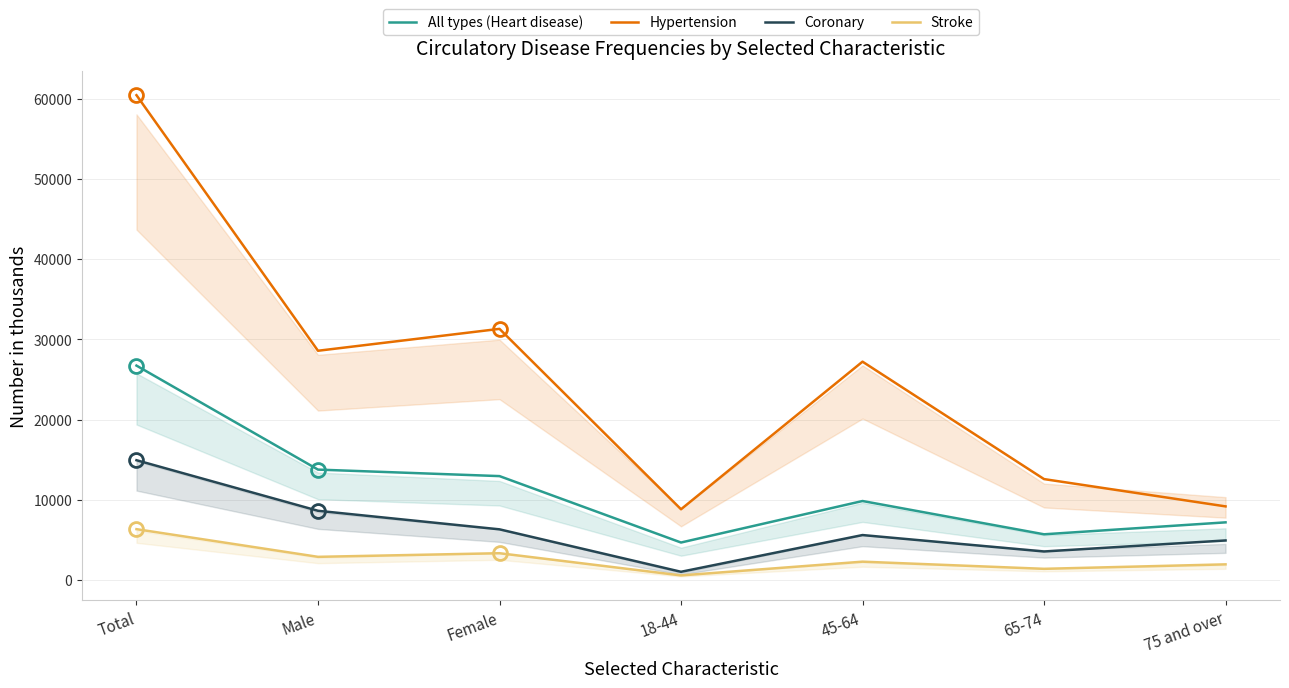

Which series changed the most between 18-44 and 75 and over?

Coronary